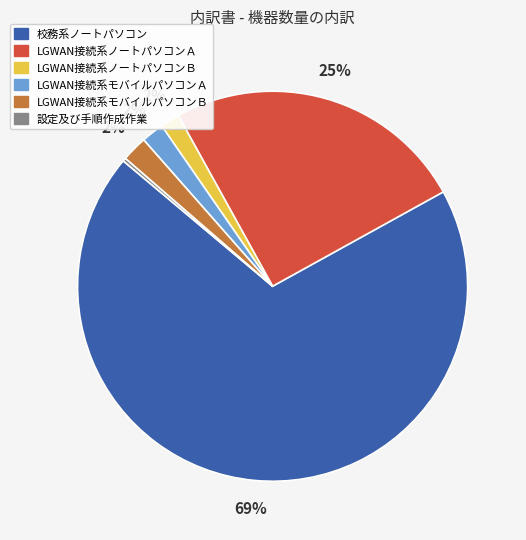

Which category has the biggest portion of the pie?

校務系ノートパソコン